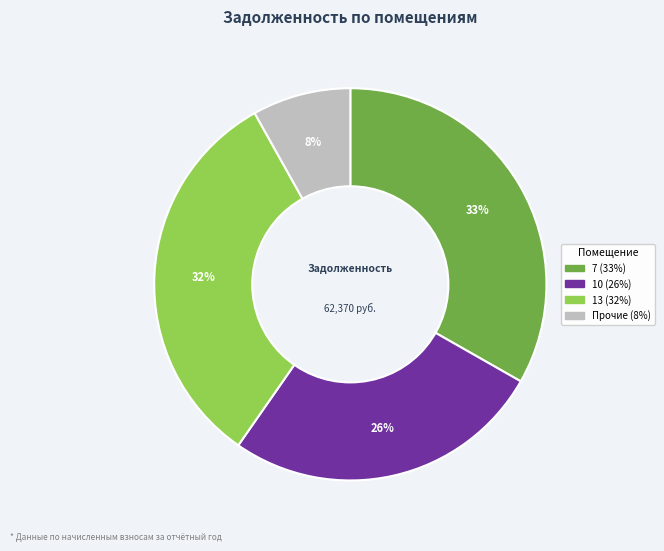

To the nearest percent, what is the difference between the largest and smallest slice percentages?

25%